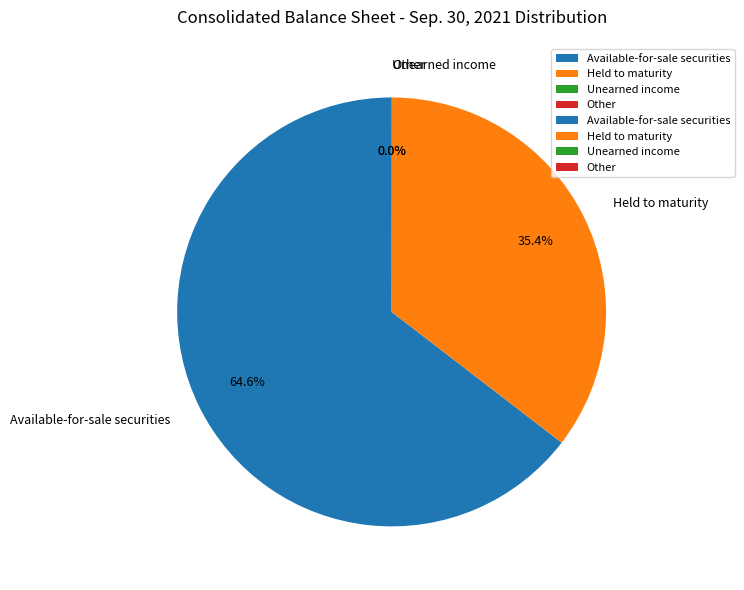

What is the largest slice in the pie chart?

Available-for-sale securities